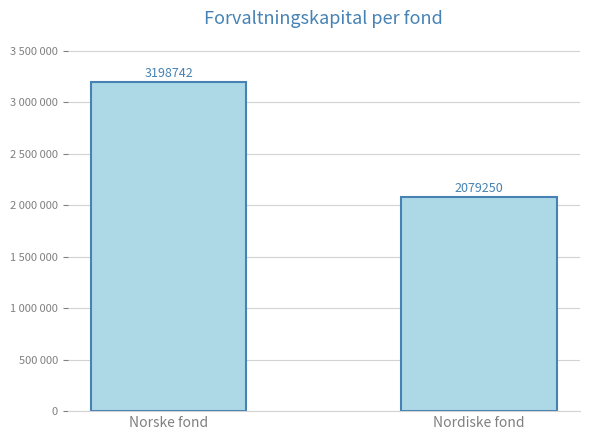

List the labels in order of value, smallest first.

Nordiske fond, Norske fond